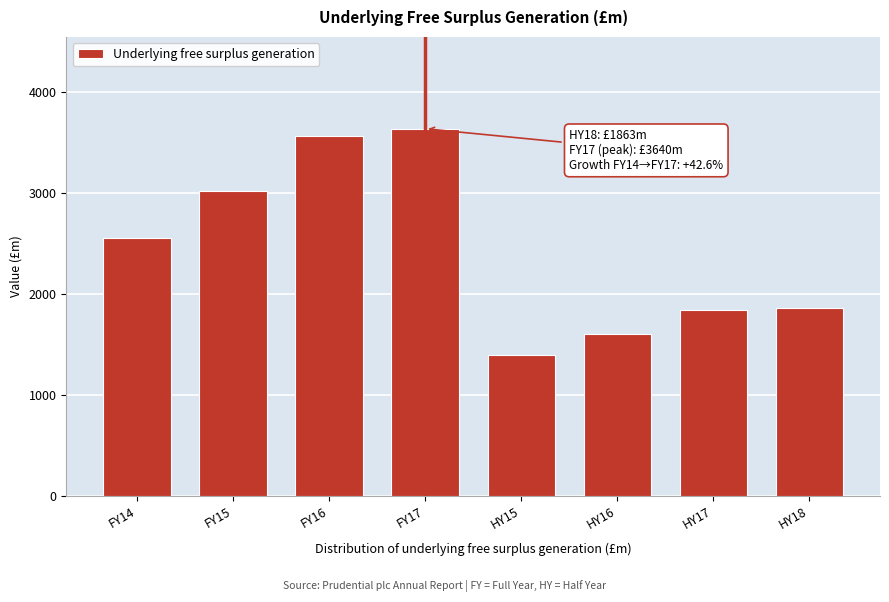

Reading right to left, list all the values displayed in this chart.

1863	1840	1604	1400	3640	3566	3025	2553